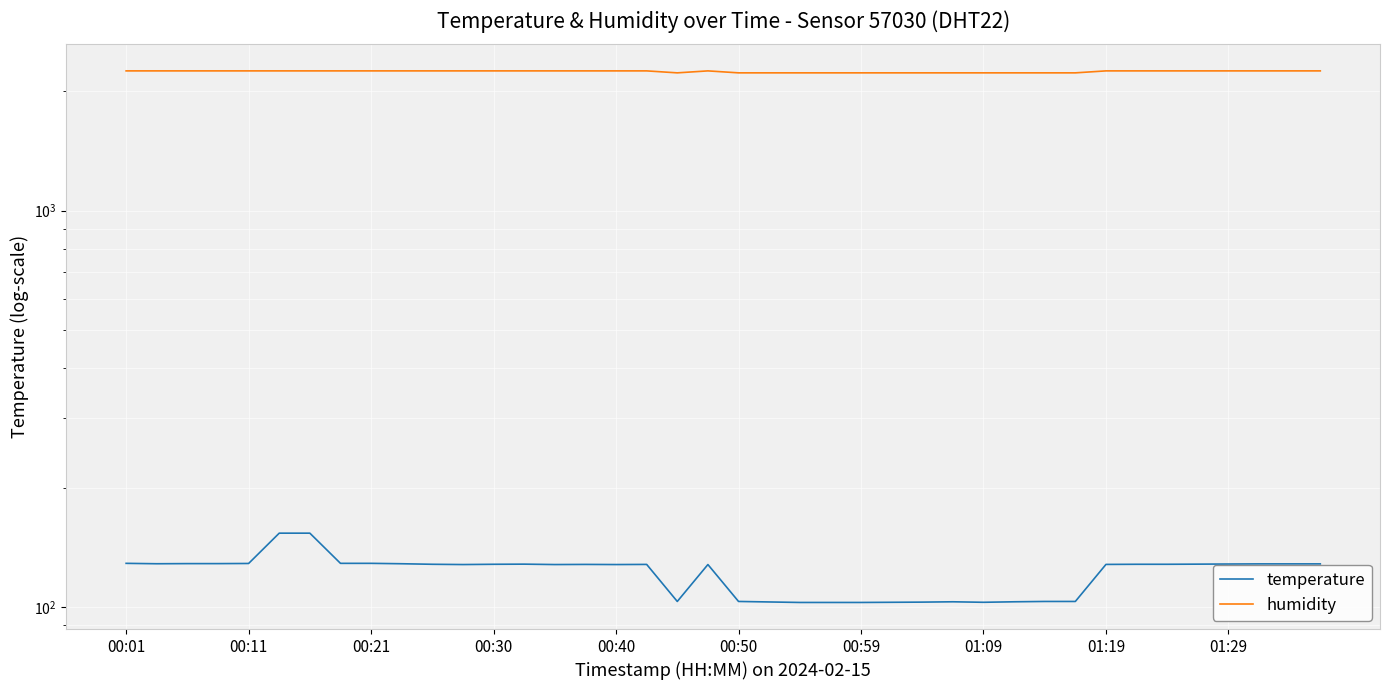

True or false: humidity has a value of 2227.2 at 25.

True